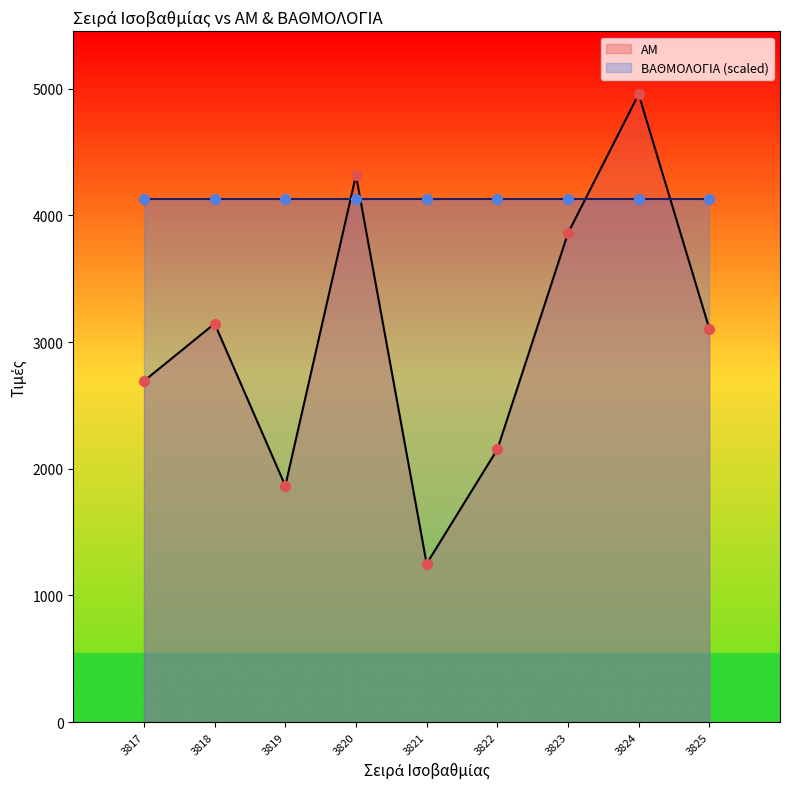

Approximately how many times larger is the value at 3822 compared to 3825?

0.7